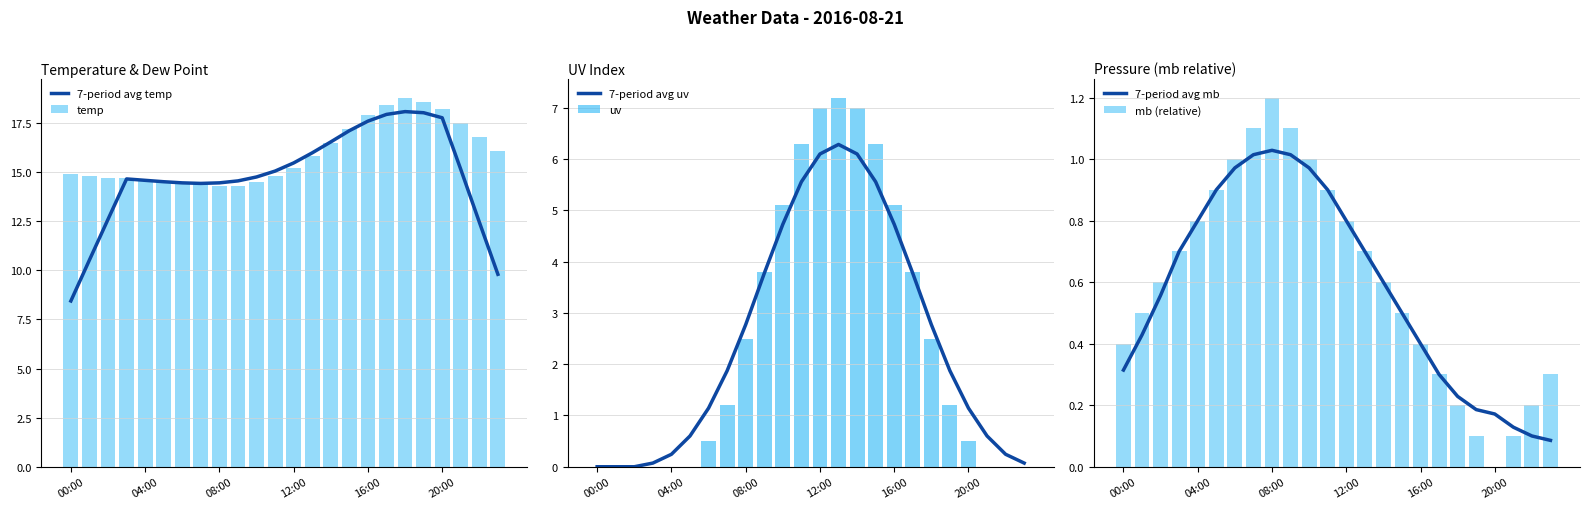

What are all the series names shown in the legend?

7-period avg temp, temp, 7-period avg uv, uv, 7-period avg mb, mb (relative)